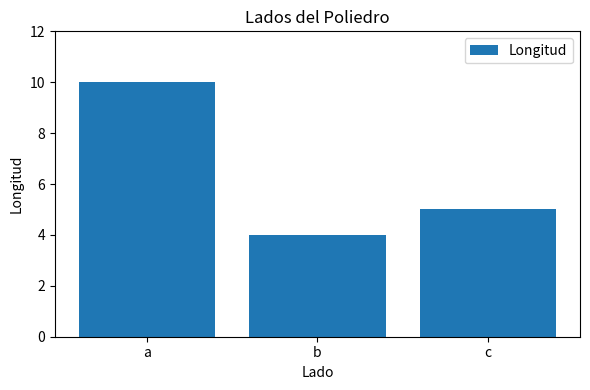

Does the chart contain stacked bars?

No